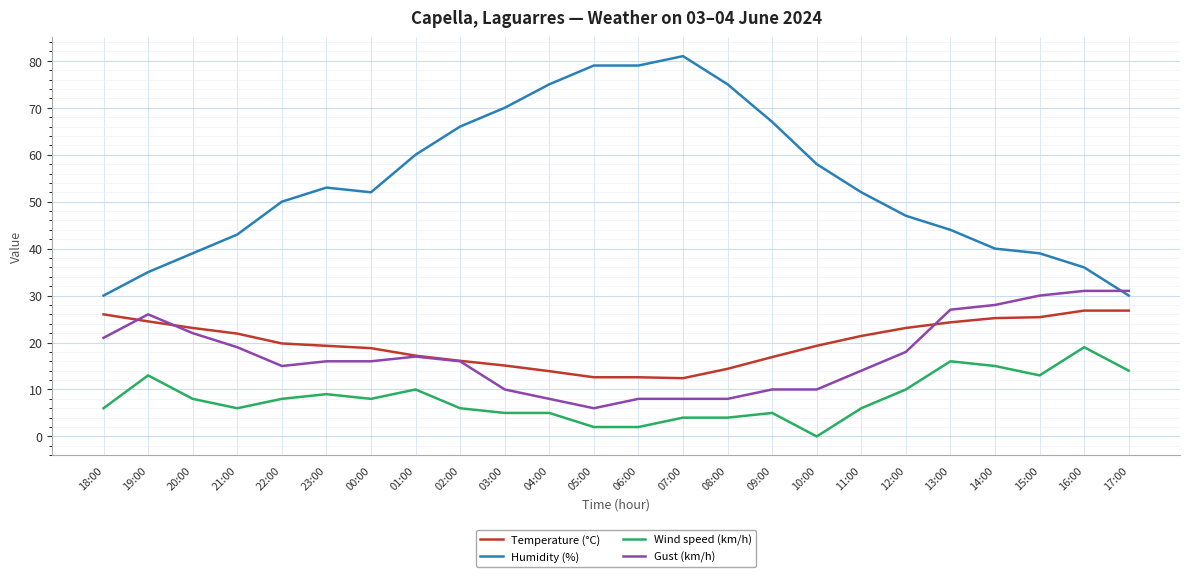

Which series changed the most between 00:00 and 07:00?

Humidity (%)